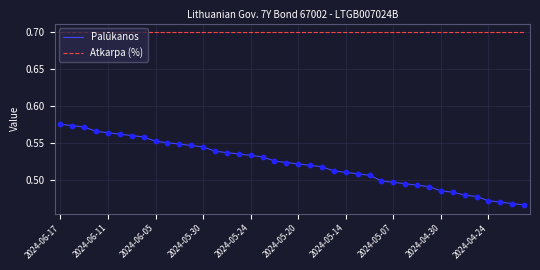

Which series has the widest spread of values?

Palūkanos